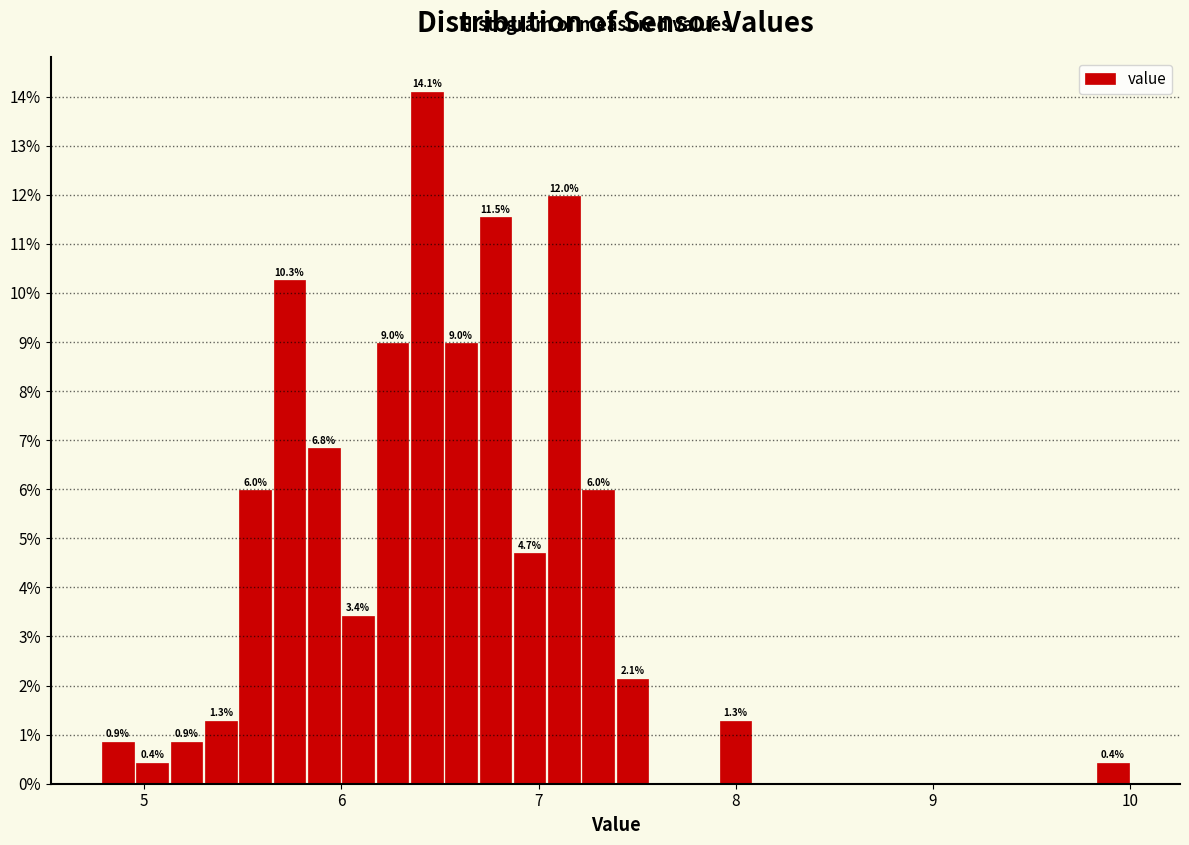

Read against the x-axis, roughly where is the centre of the tallest bar?

6.4